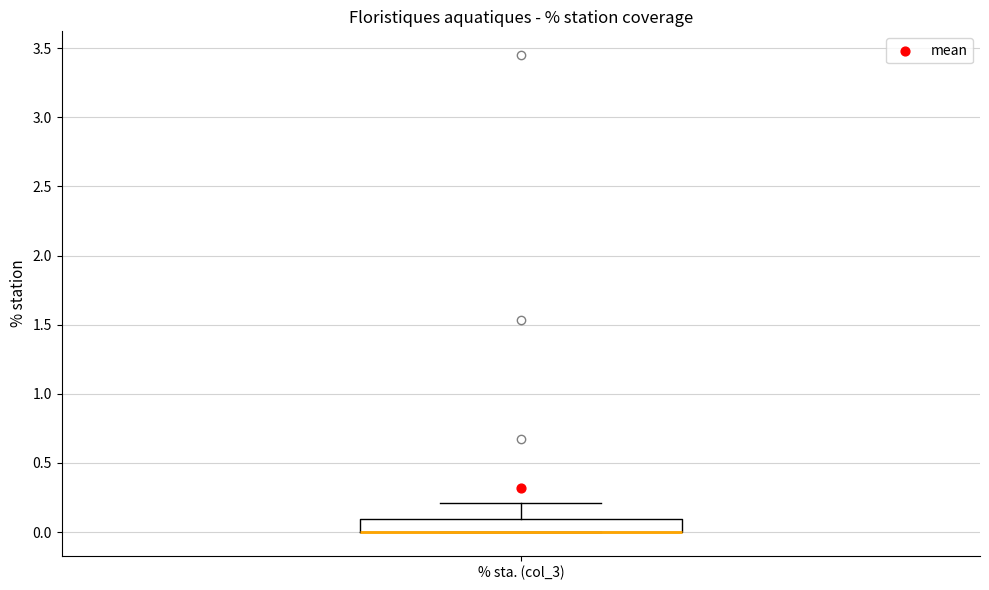

Where does the upper whisker of the box for % sta. (col_3) end on the y-axis? The values are not printed on the chart, so give them approximately, as read against the axis.

0.2